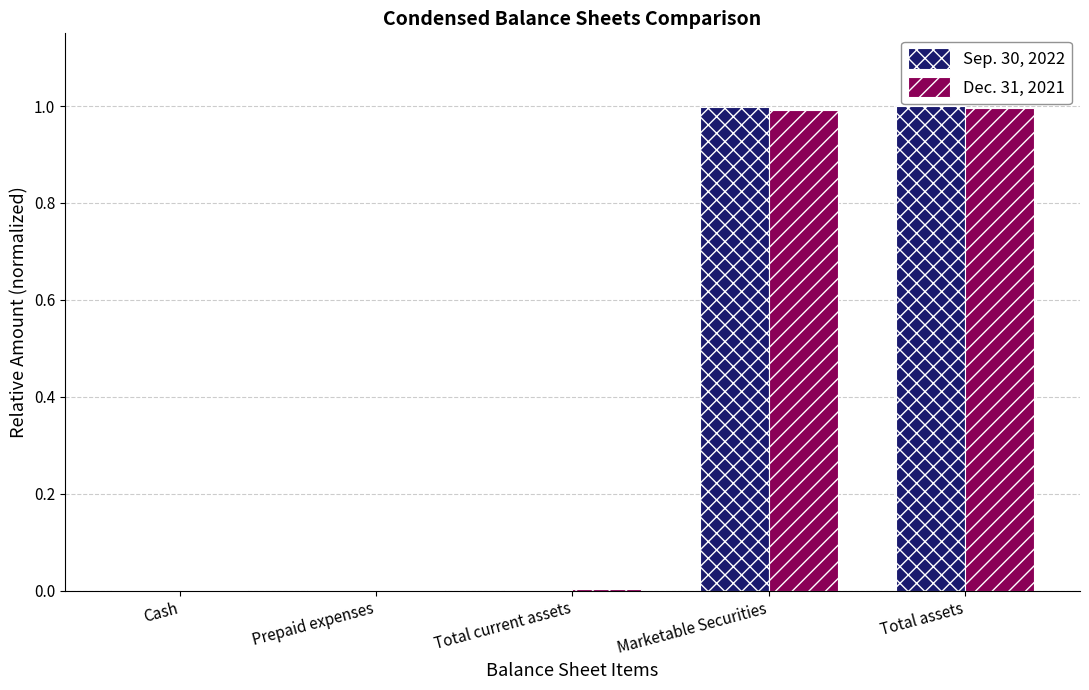

What is the highest value of the Sep. 30, 2022 series?

1.0